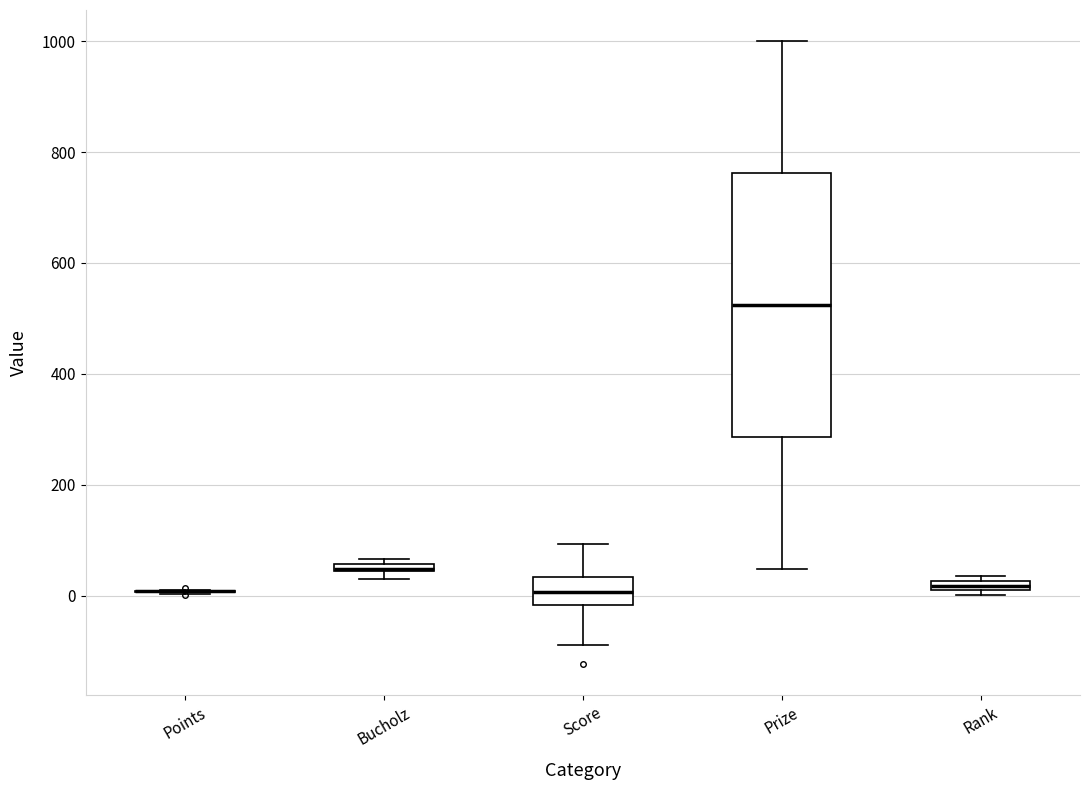

Which box is the tallest, from its lower edge to its upper edge?

Prize